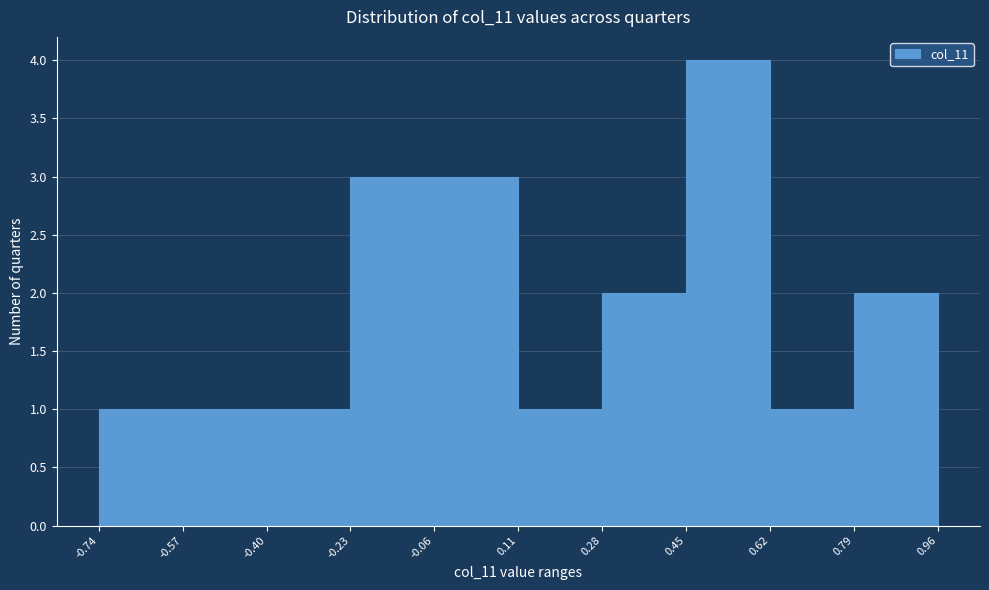

Over which range of the x-axis is the bar tallest?

0.45 to 0.62